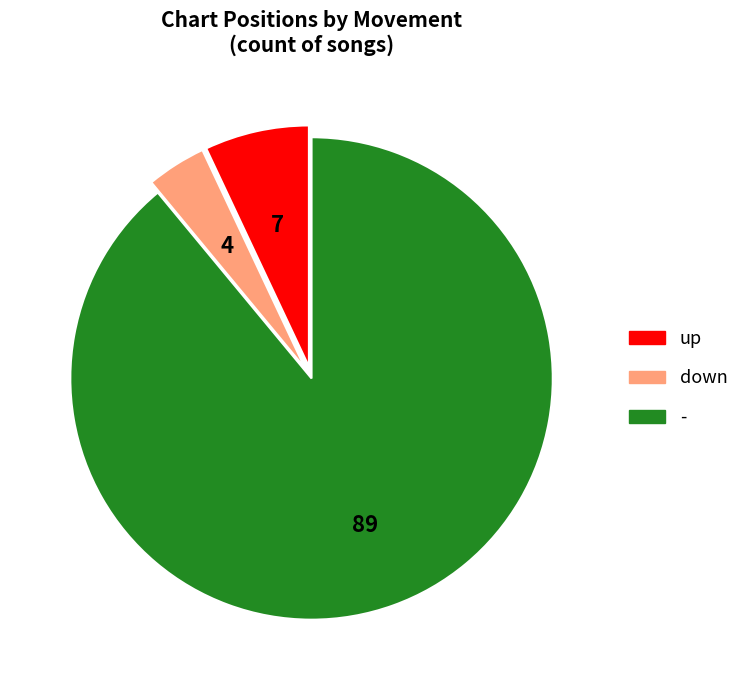

Which slice is the largest?

-